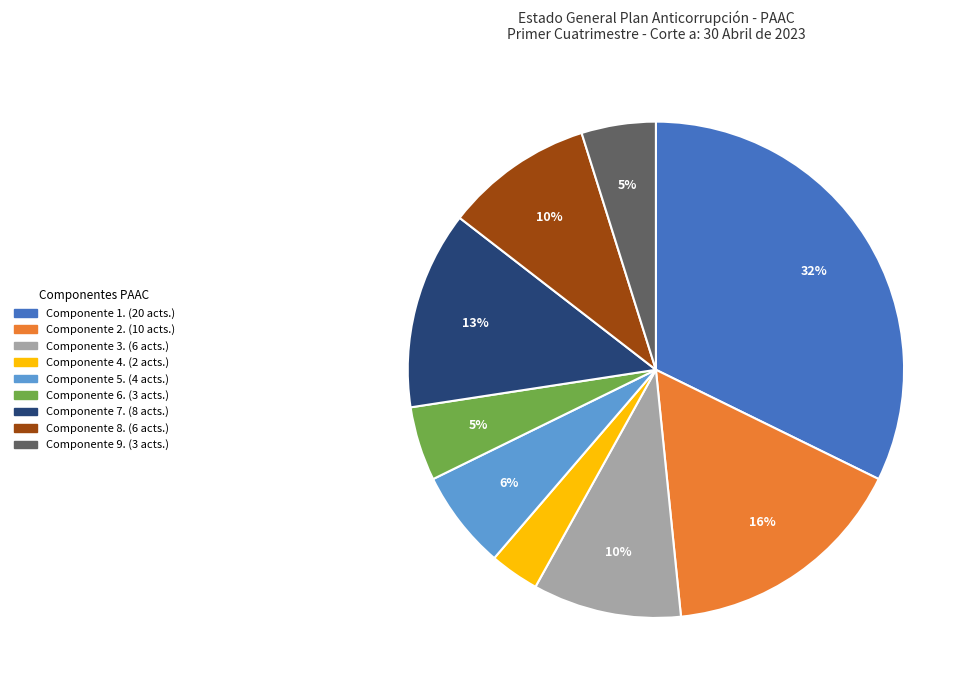

To the nearest percent, what is the difference between the largest and smallest slice percentages?

29%